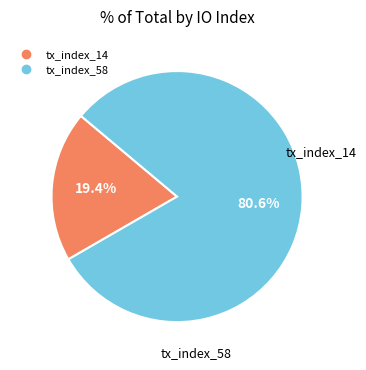

The tx_index_58 slice represents 81% of the pie. True or false?

True